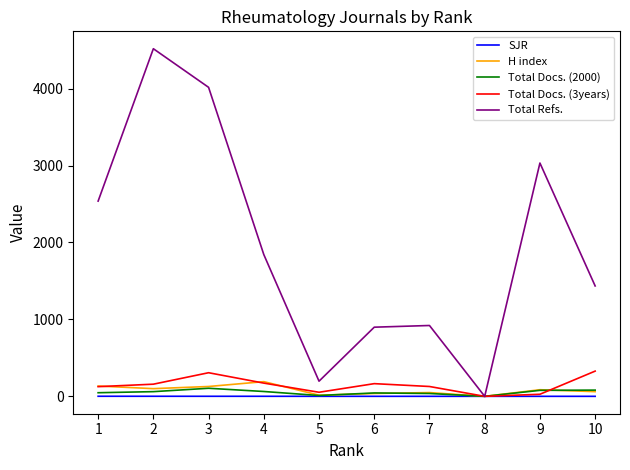

Between 2 and 10, which series saw the biggest shift?

Total Refs.